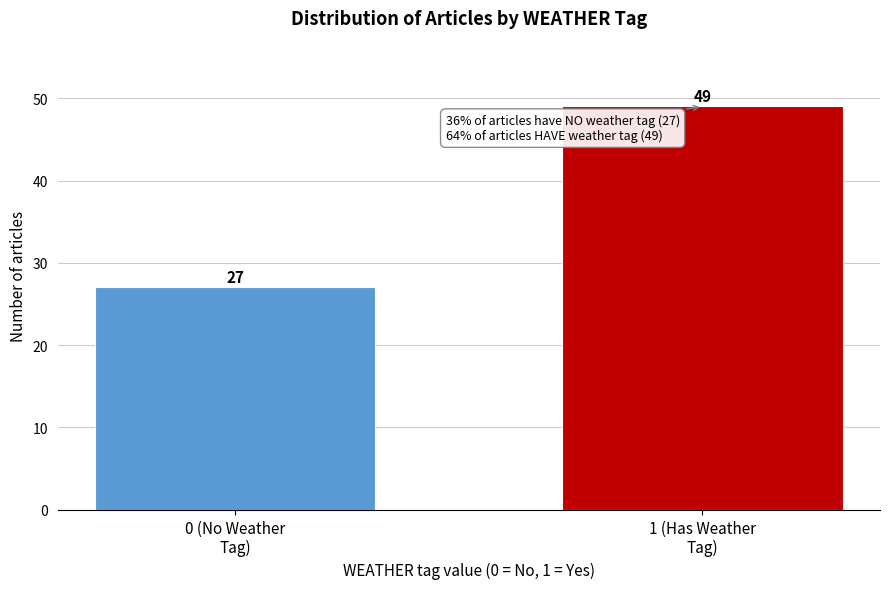

What is the difference between the maximum and minimum values?

22